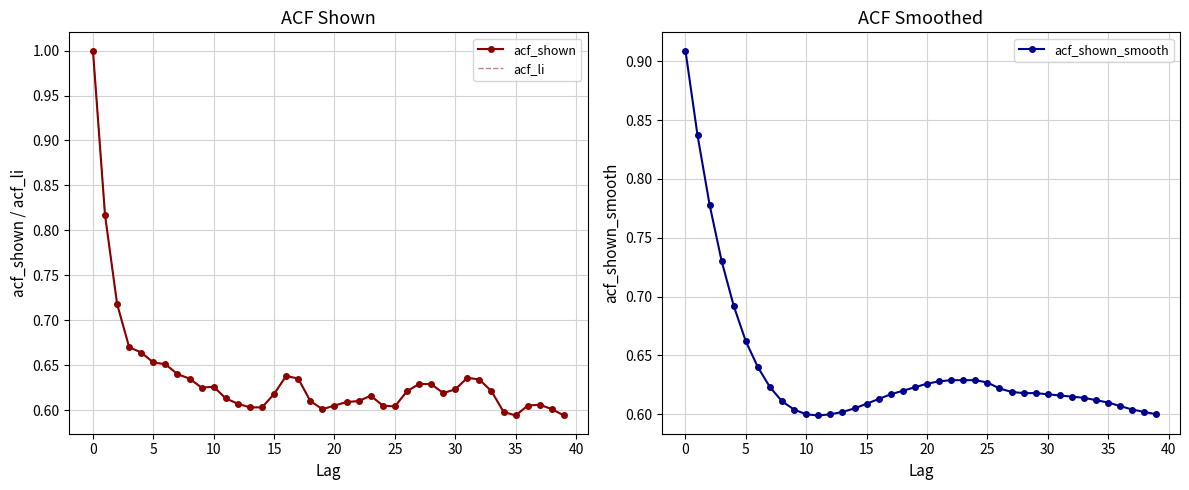

What is the highest value of the acf_li series?

1.0